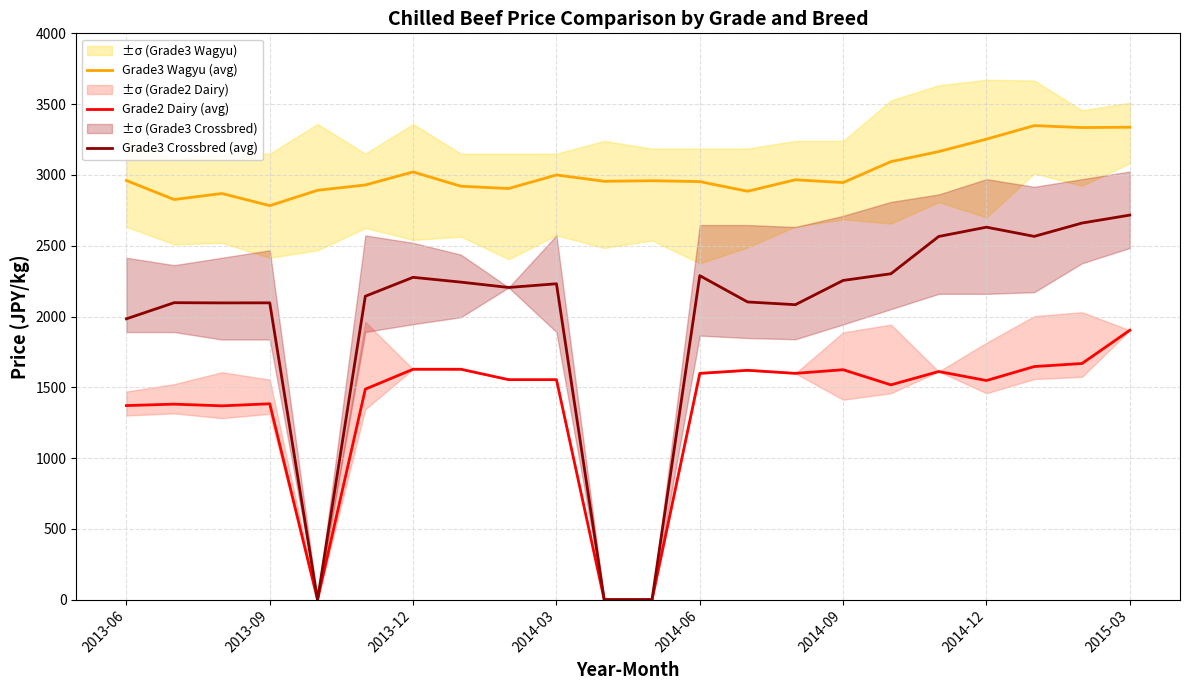

True or false: Grade3 Wagyu (avg) and Grade3 Crossbred (avg) intersect in this chart.

False